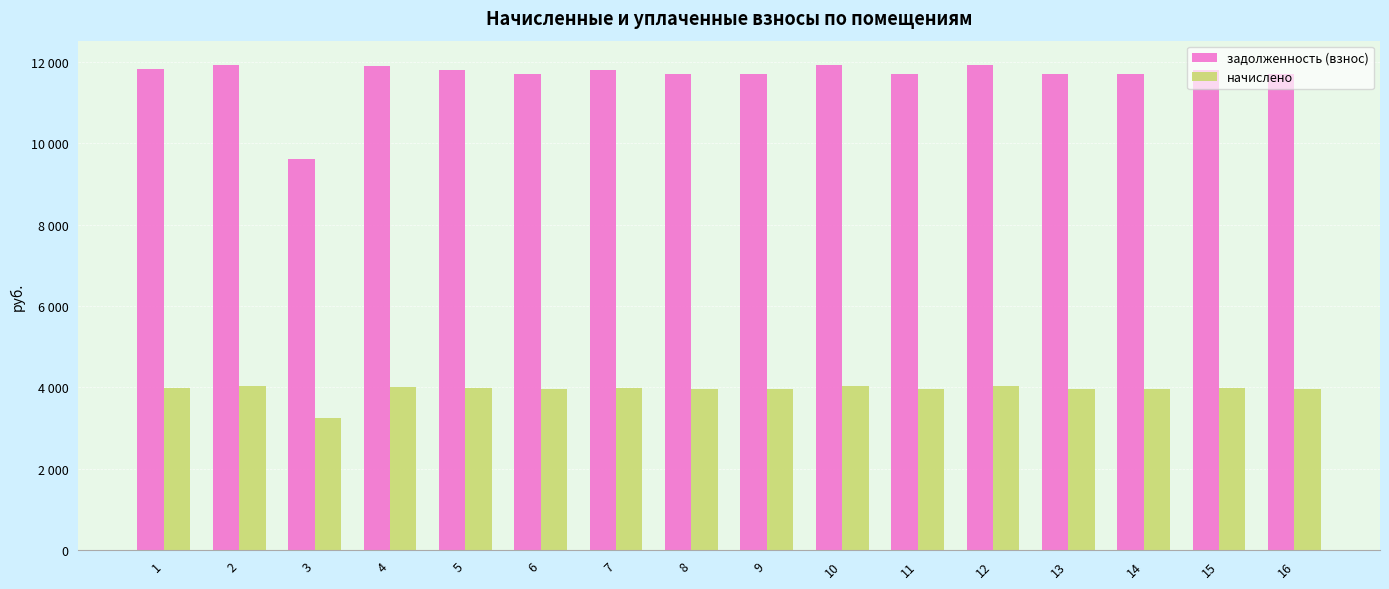

Are the bars grouped side by side (vs. stacked)?

Yes